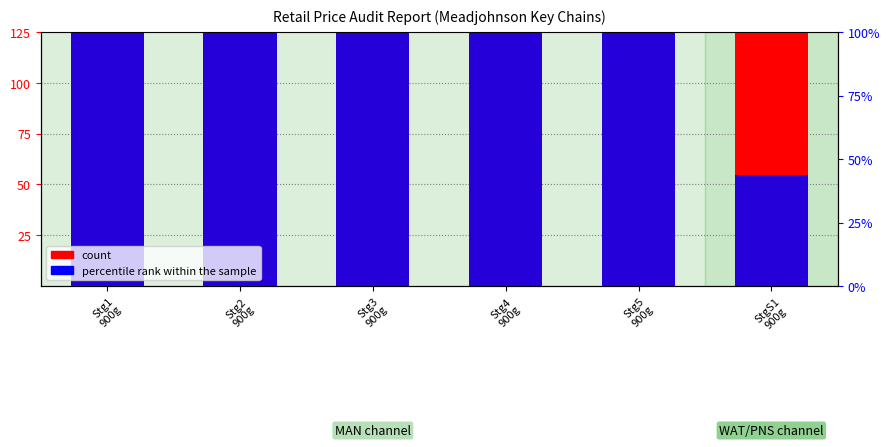

What are all the series names shown in the legend?

count, percentile rank within the sample